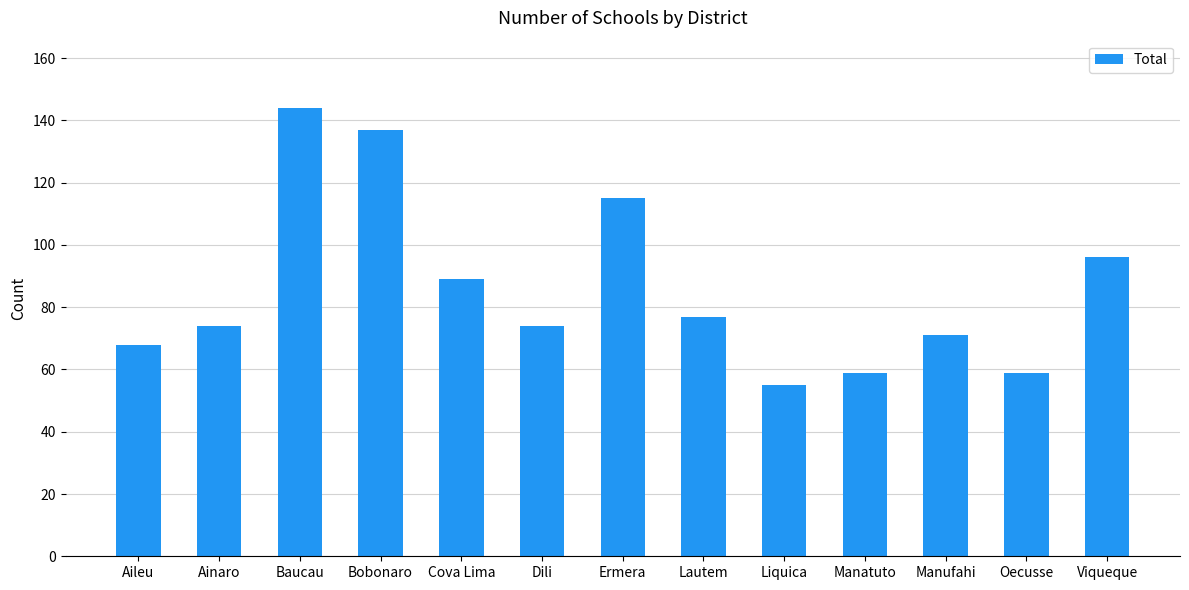

Reading right to left, list all the values displayed in this chart.

96	59	71	59	55	77	115	74	89	137	144	74	68